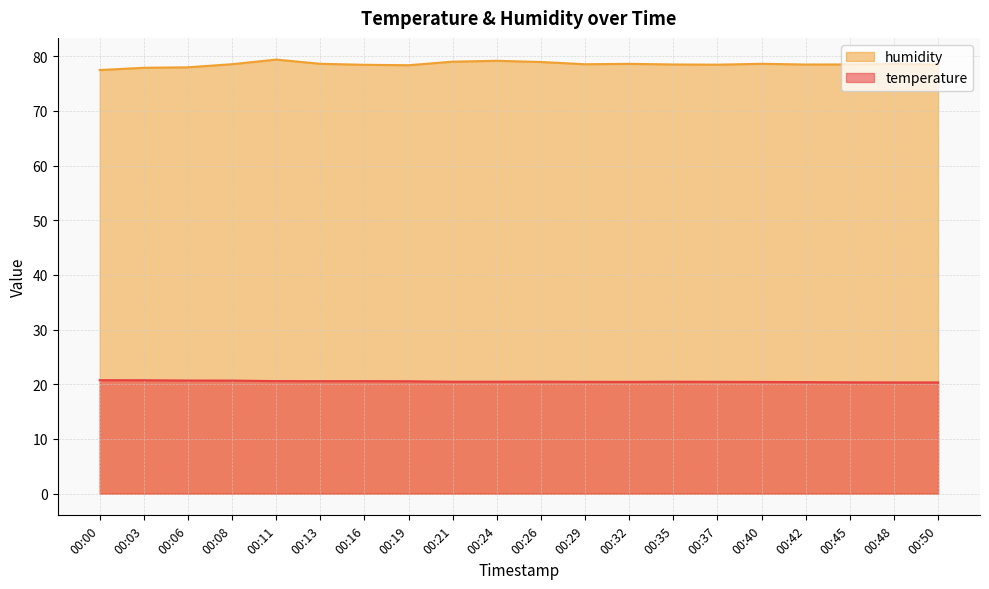

At 00:06, list the series in order from largest to smallest.

humidity, temperature